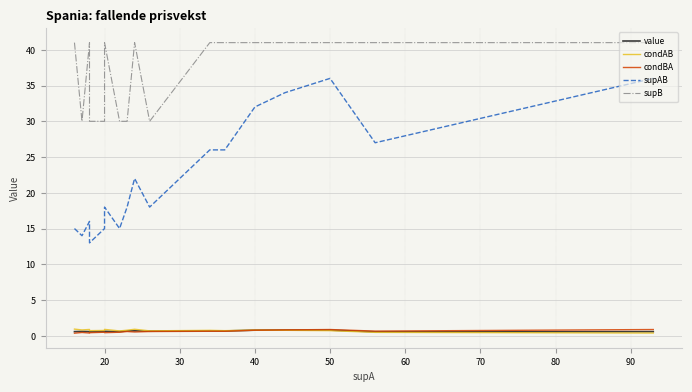

What is the sum of all condAB values?

14.2